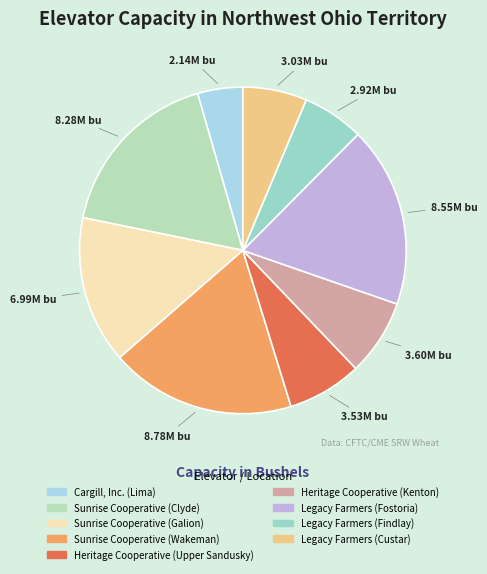

How many slices are in this pie chart?

9